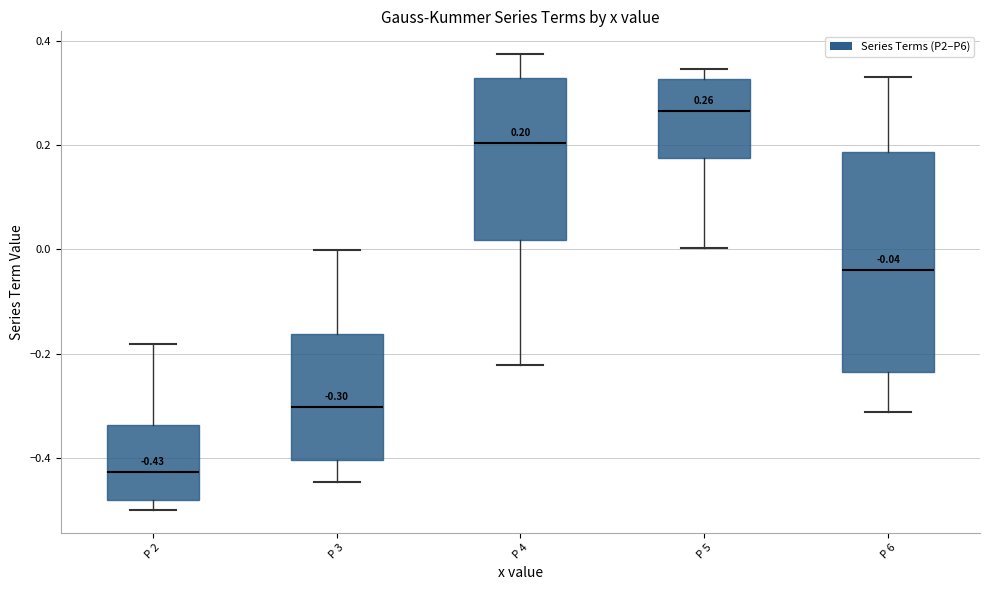

Which box is the tallest, from its lower edge to its upper edge?

P 6